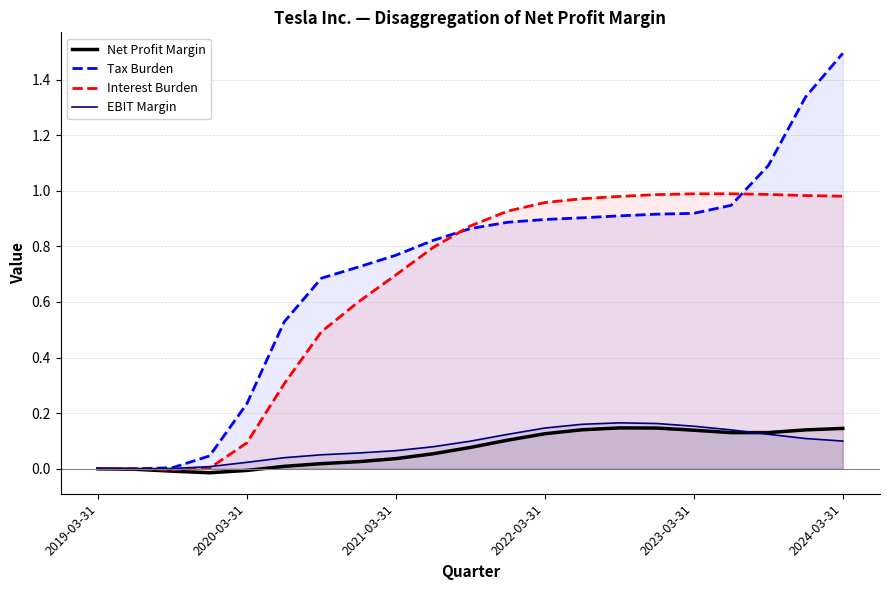

The value of Interest Burden at 2019-03-31 is -0.0. True or false?

True